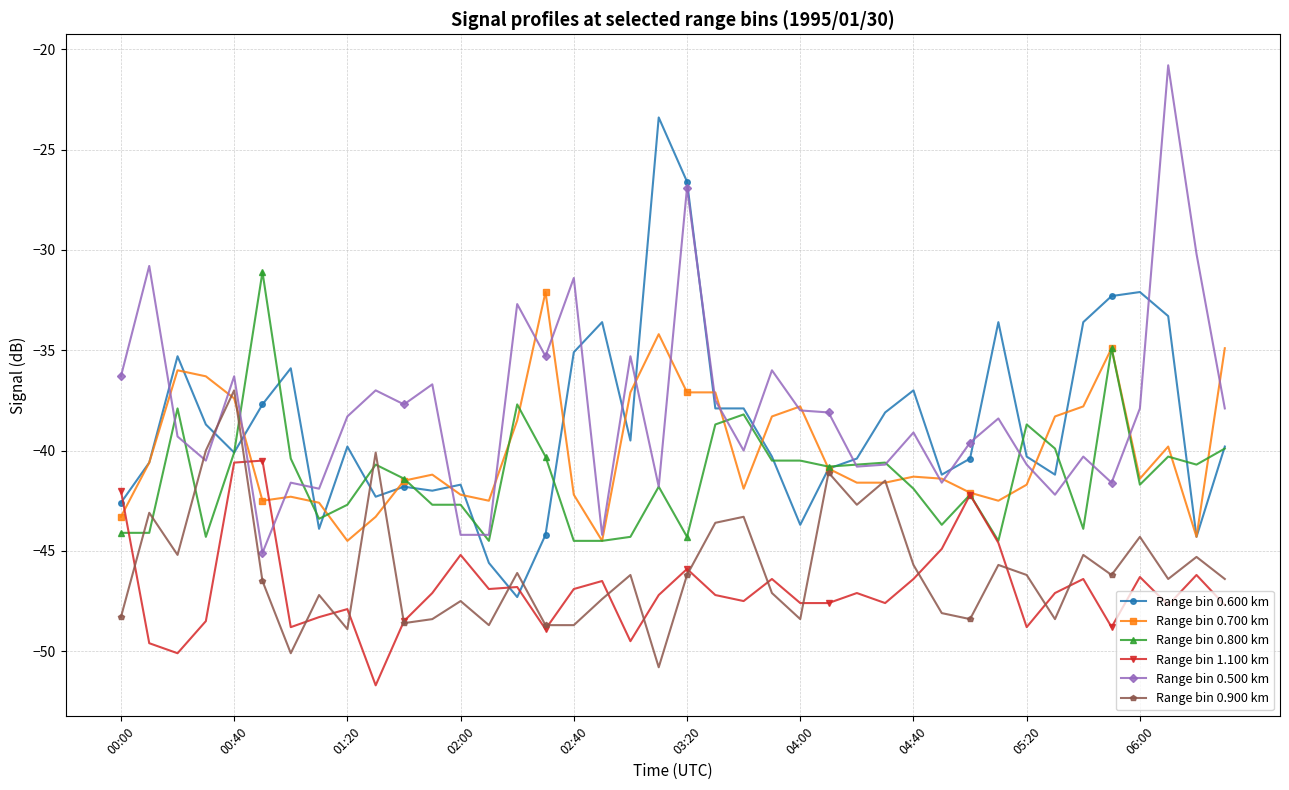

How many distinct data groups are displayed?

6